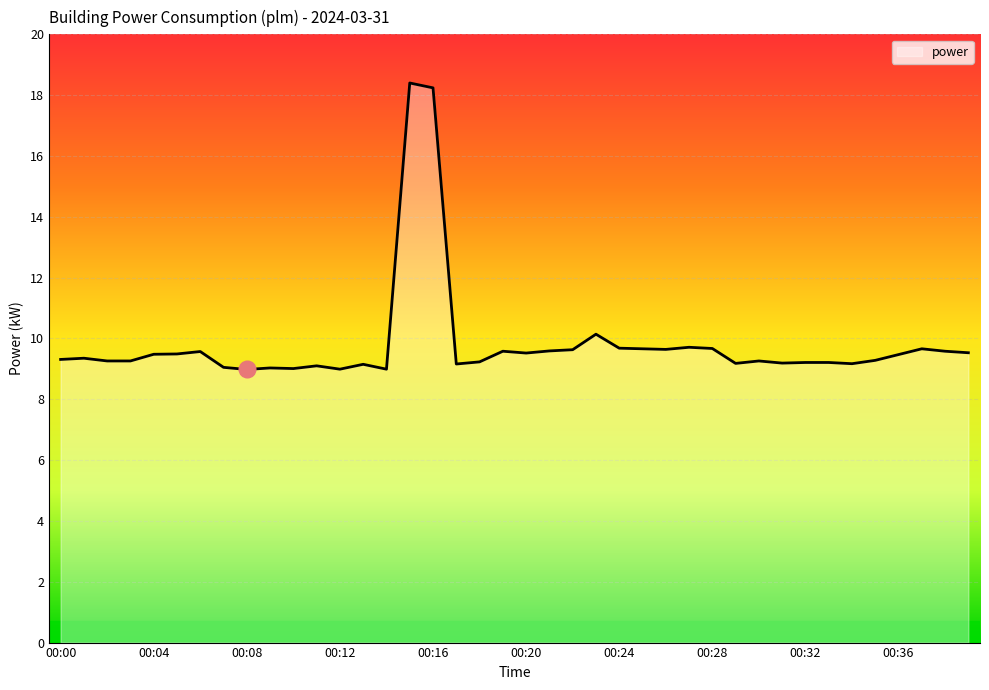

What is the difference between the maximum and minimum values?

9.4